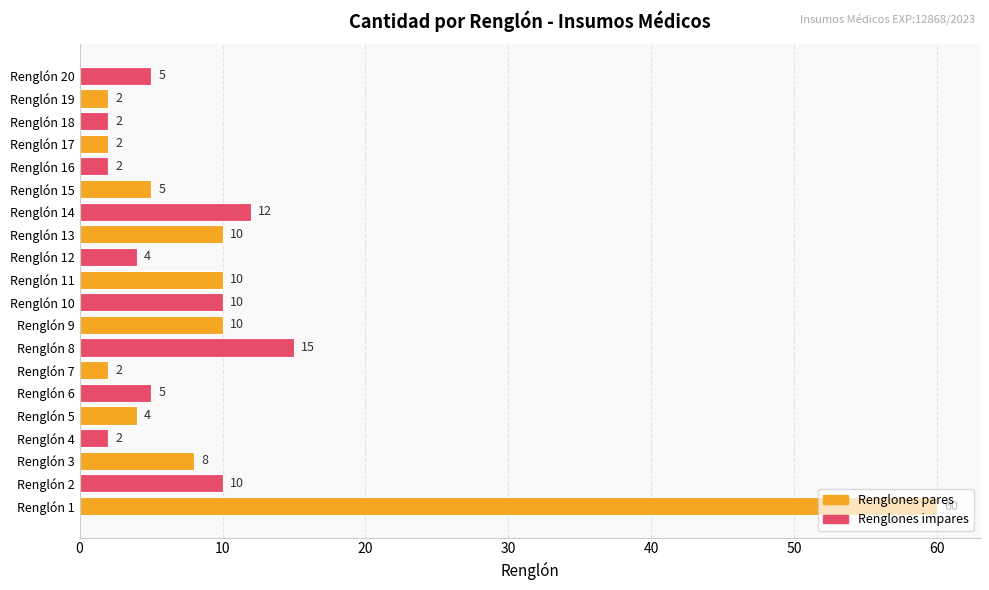

What is the ratio of the value at Renglón 13 to the value at Renglón 16?

5.0